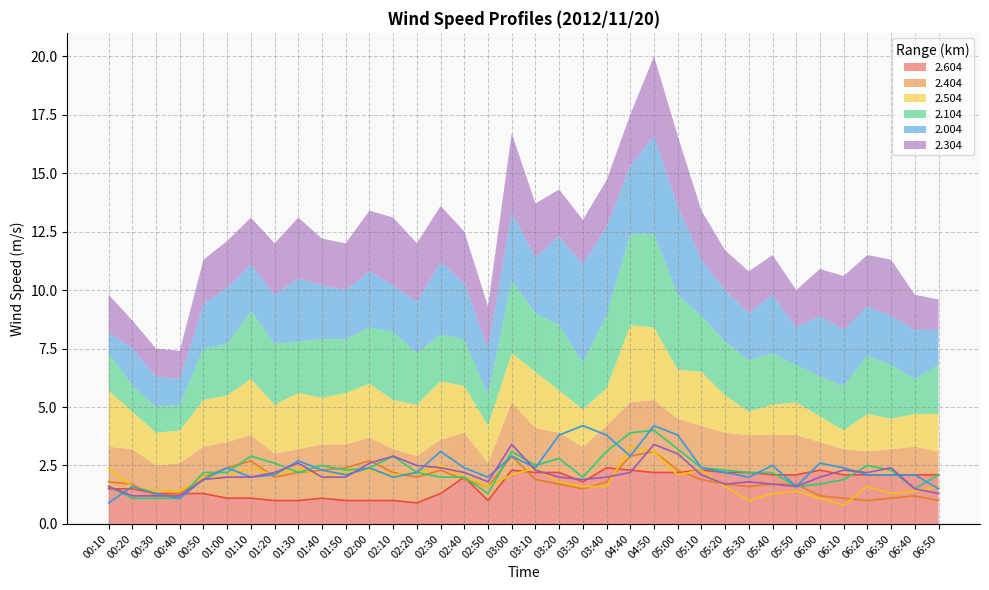

What is the label of the 31st point from the right?

01:00